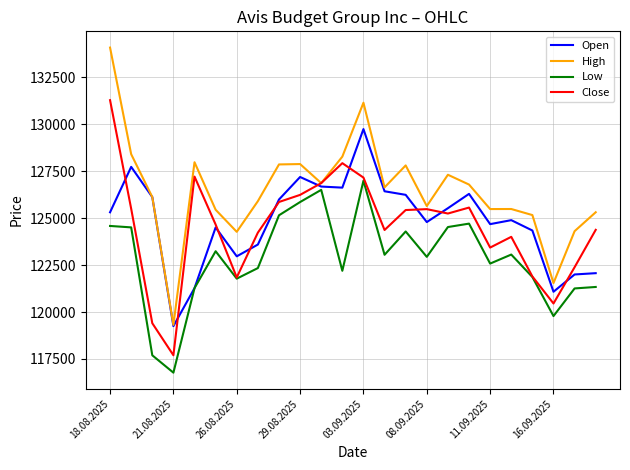

Which series has the widest spread of values?

High